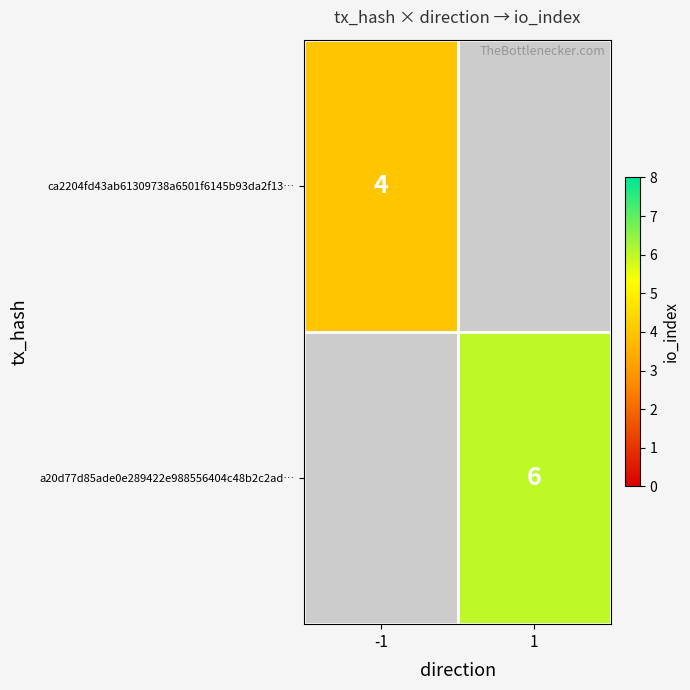

What is the greatest value displayed?

6.0